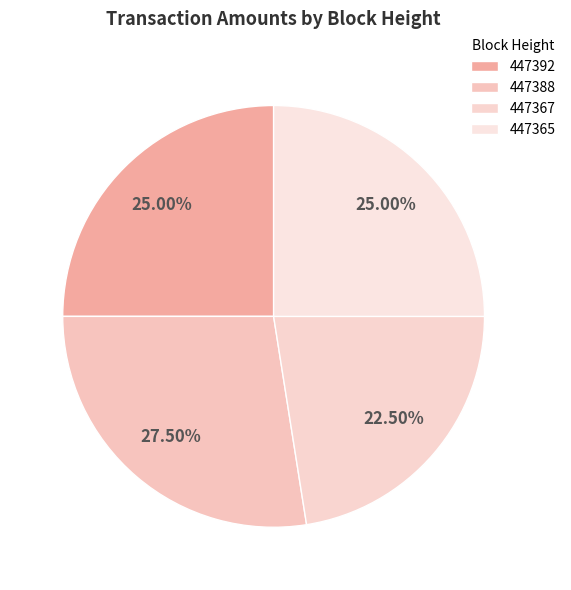

What percentage is NOT represented by 447367?

77.5%